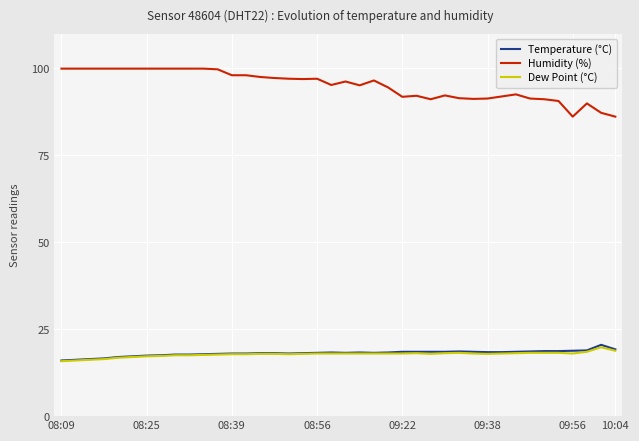

True or false: Dew Point (°C) and Temperature (°C) cross at least once.

False